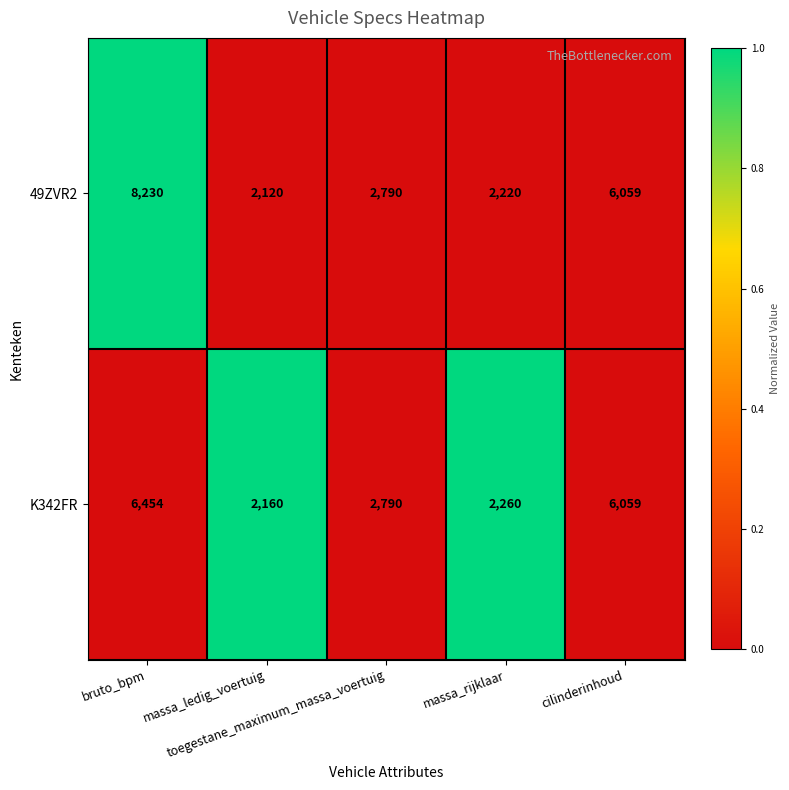

How many categories are shown in the chart?

5